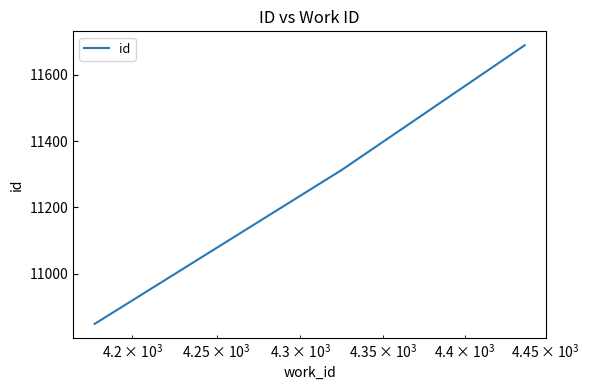

What is the difference between the second highest and minimum values?

465